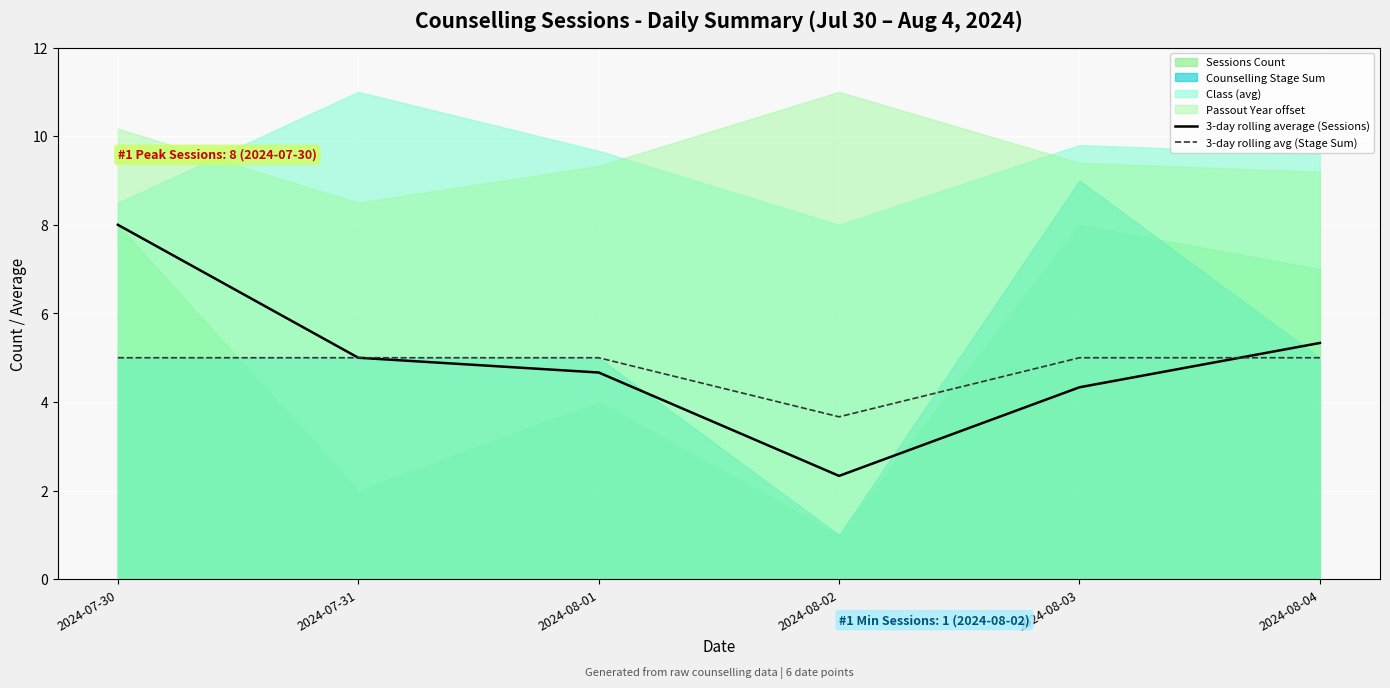

How many data points does each series have?

6